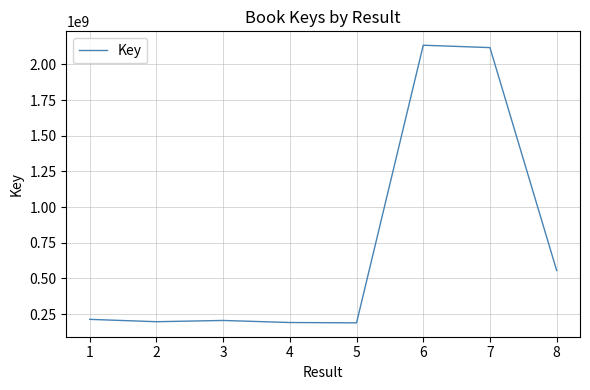

Read the value at 1, to the nearest 50.

213075550